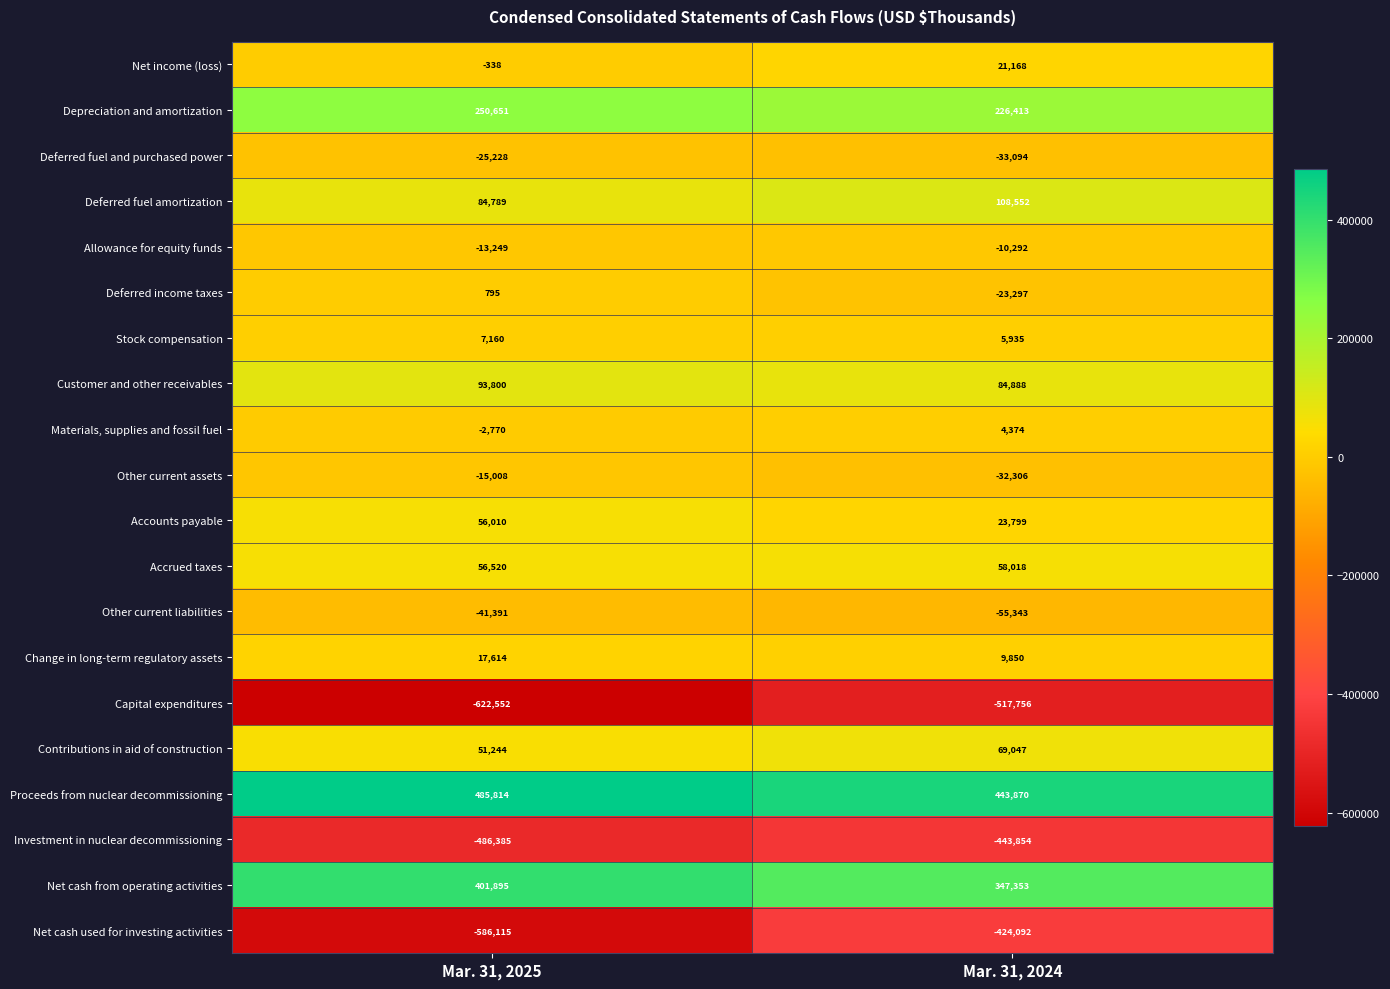

Which series has the widest spread of values?

Net cash used for investing activities